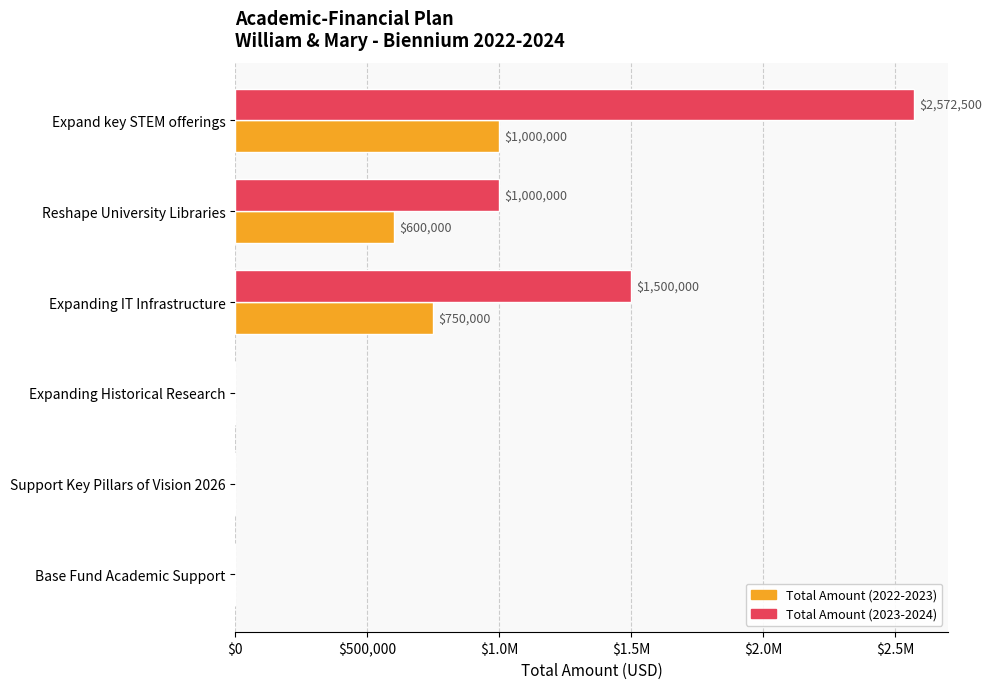

What are all the series names shown in the legend?

Total Amount (2022-2023), Total Amount (2023-2024)